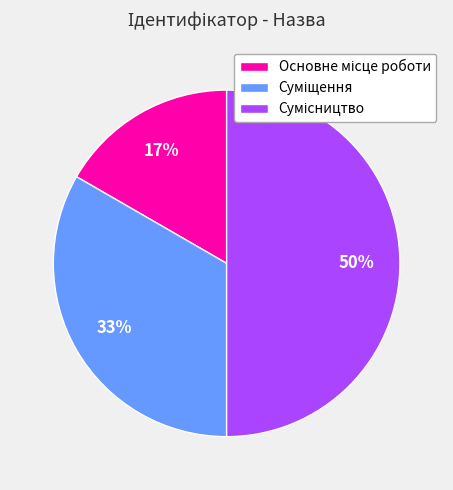

To the nearest percent, what is the average slice percentage?

33%